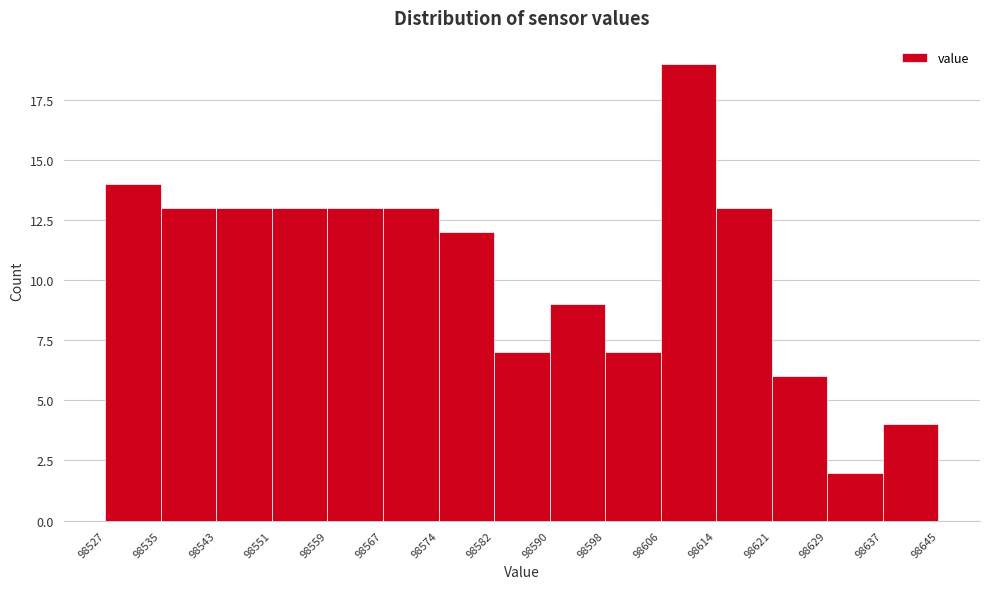

Which range on the x-axis has the tallest bar?

98606 to 98614